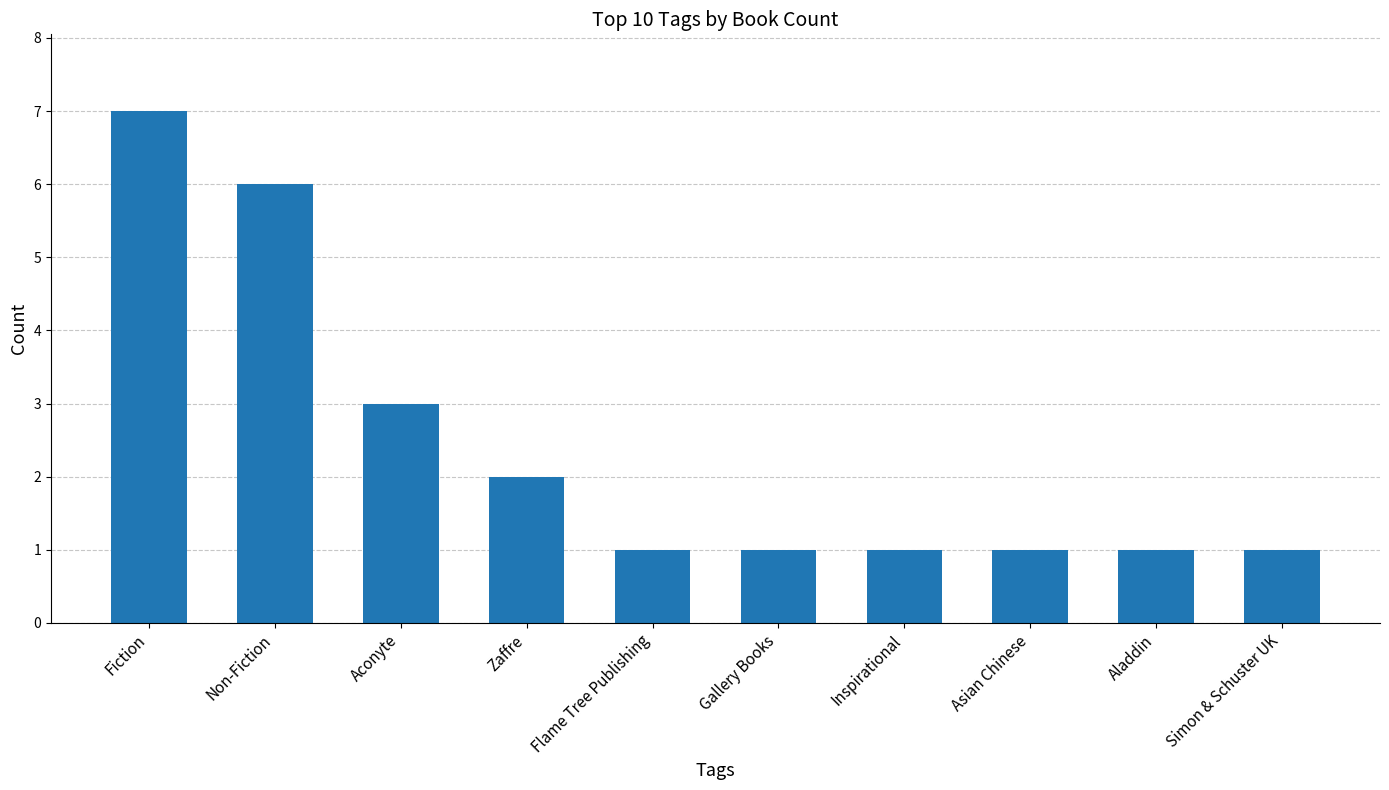

What is the difference between the values at Zaffre and Flame Tree Publishing?

1